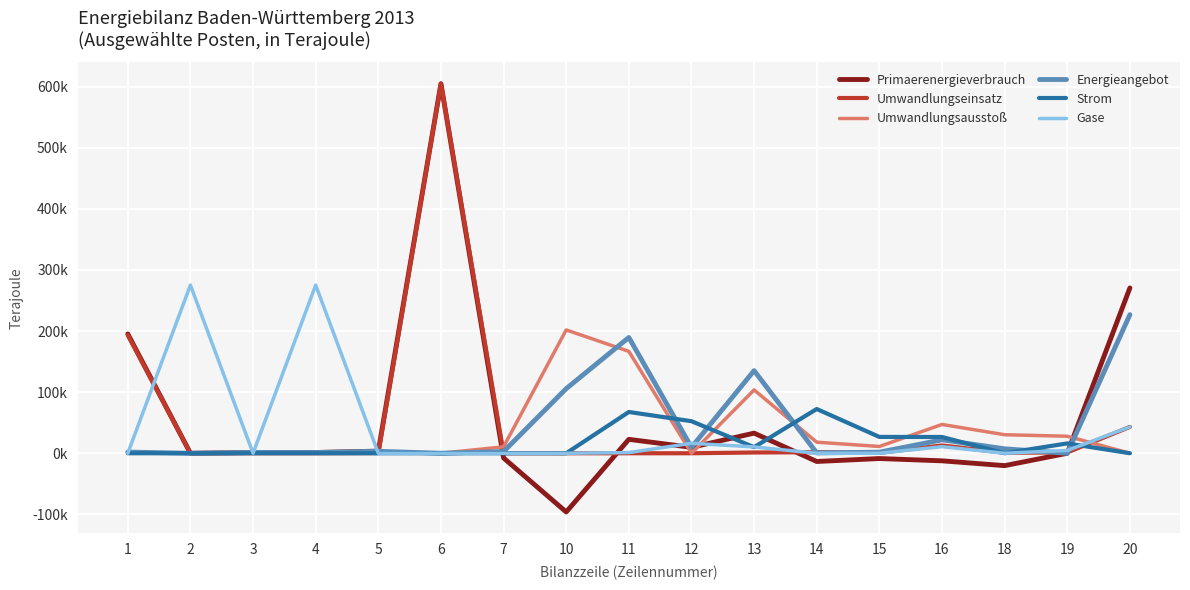

What is the difference between the maximum and minimum values in the Strom series?

72433